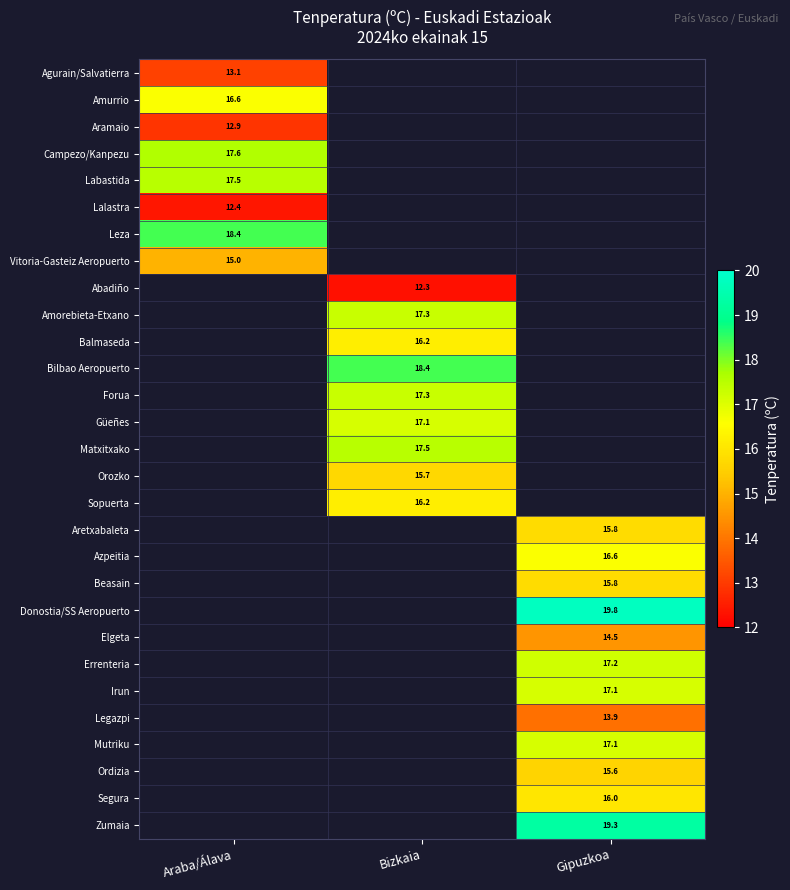

The value of Matxitxako at Bizkaia is 24.3. True or false?

False